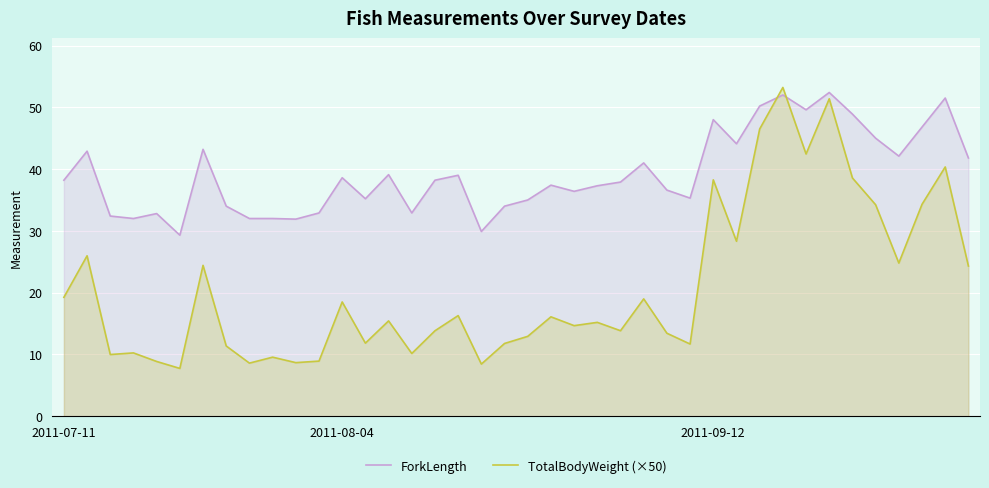

How many interior local peaks does the TotalBodyWeight (×50) series have?

14